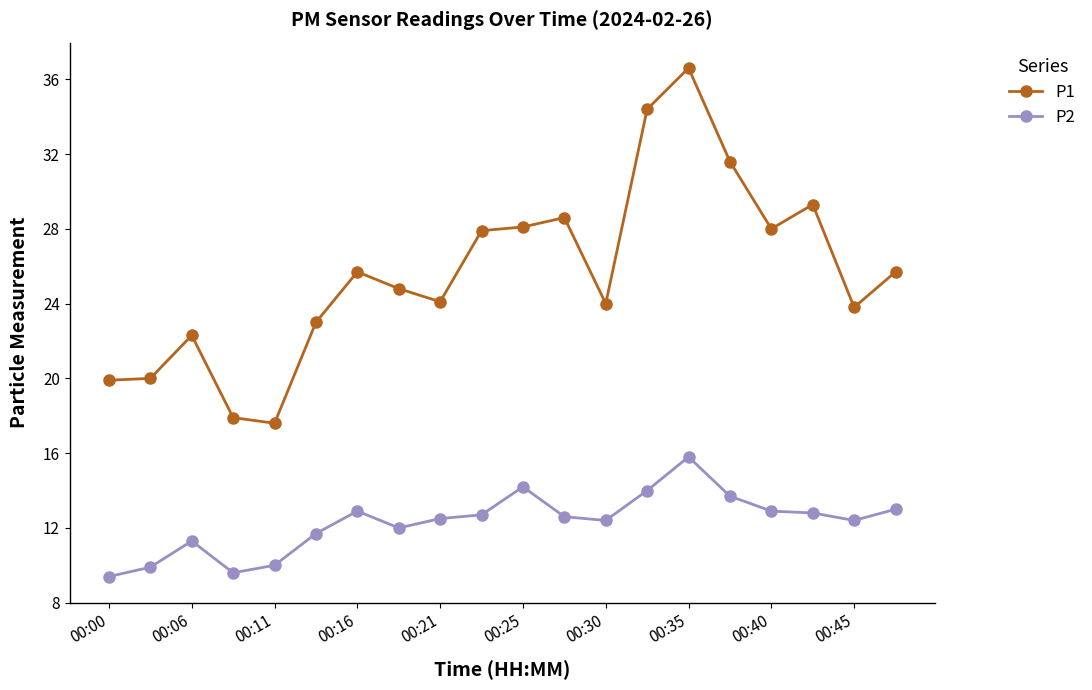

Which series has the largest total across all categories?

P1